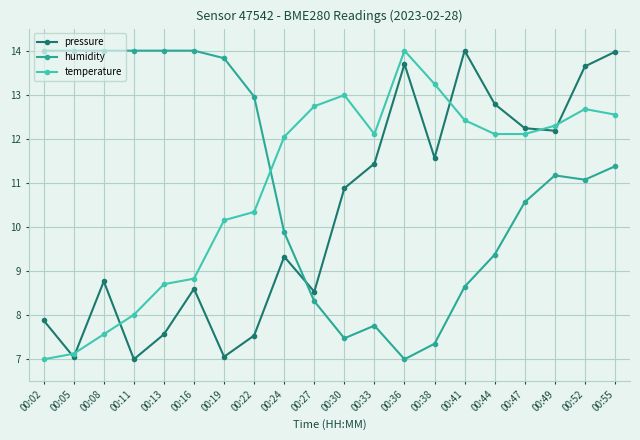

Between 00:19 and 00:52, which series saw the biggest shift?

pressure